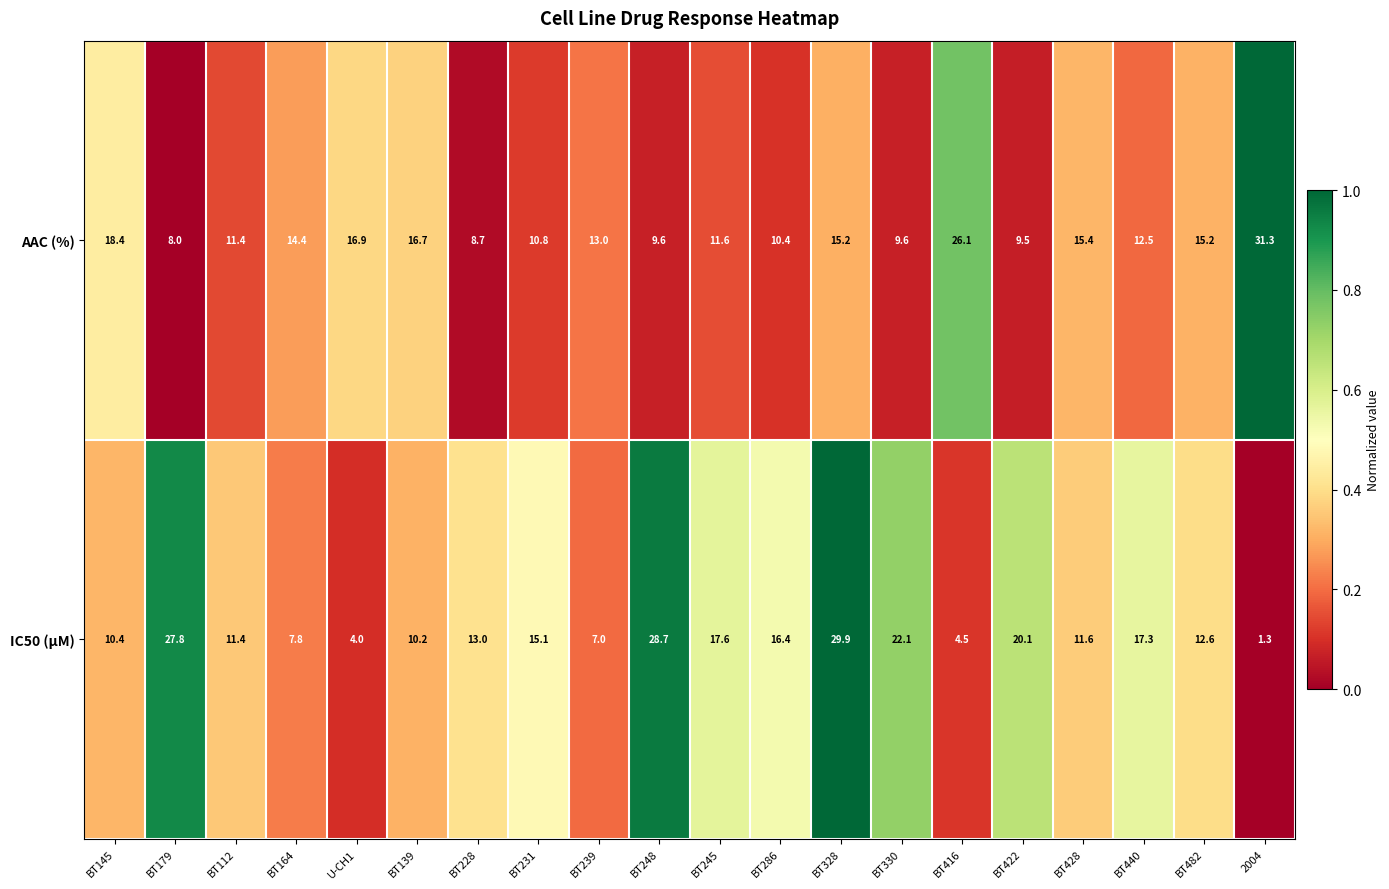

What value does the IC50 (µM) series have at BT286?

16.4